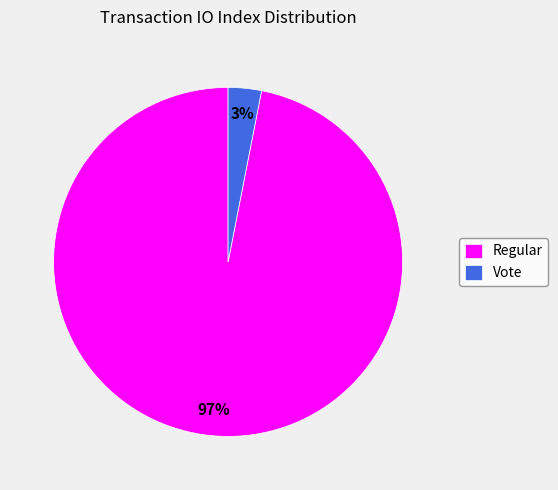

To the nearest percent, what is the average slice percentage?

50%